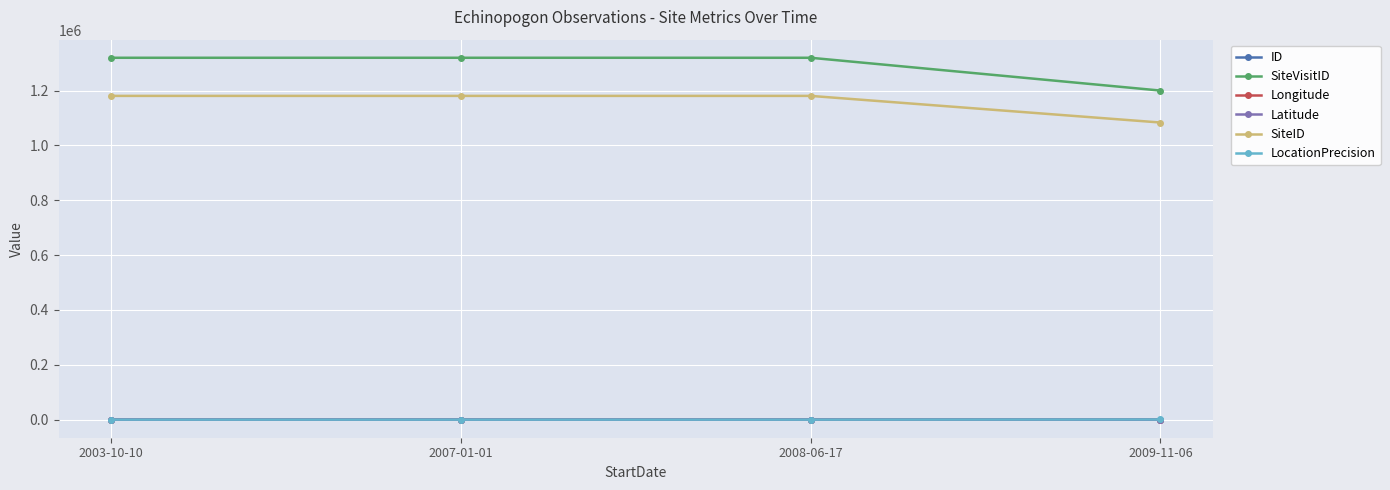

At which label does ID first exceed 2?

2003-10-10